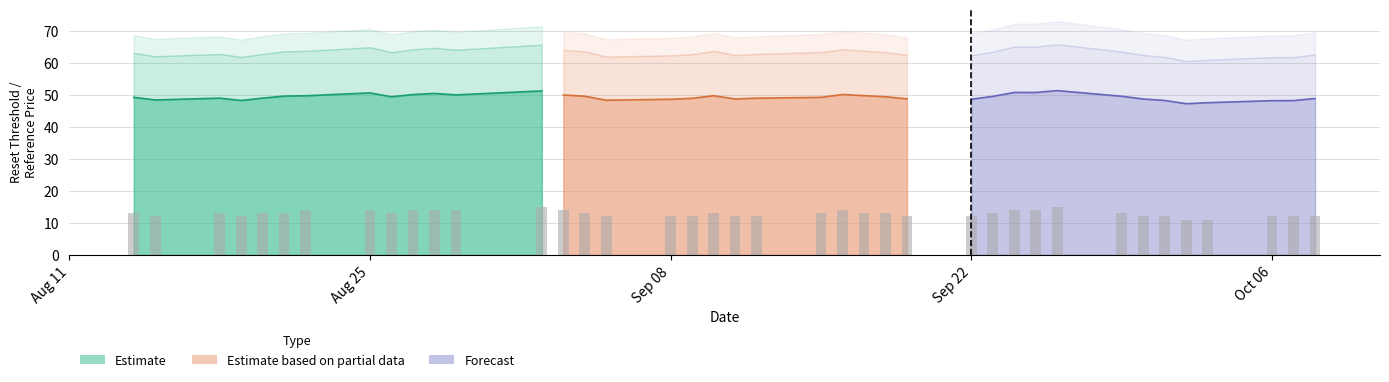

What is the value of the Partial data (line) bar at the 2nd from the left?

49.5